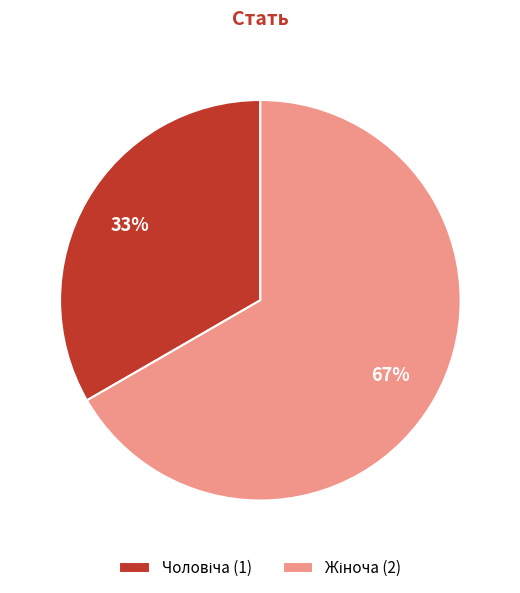

Is there a majority slice in this chart?

Yes